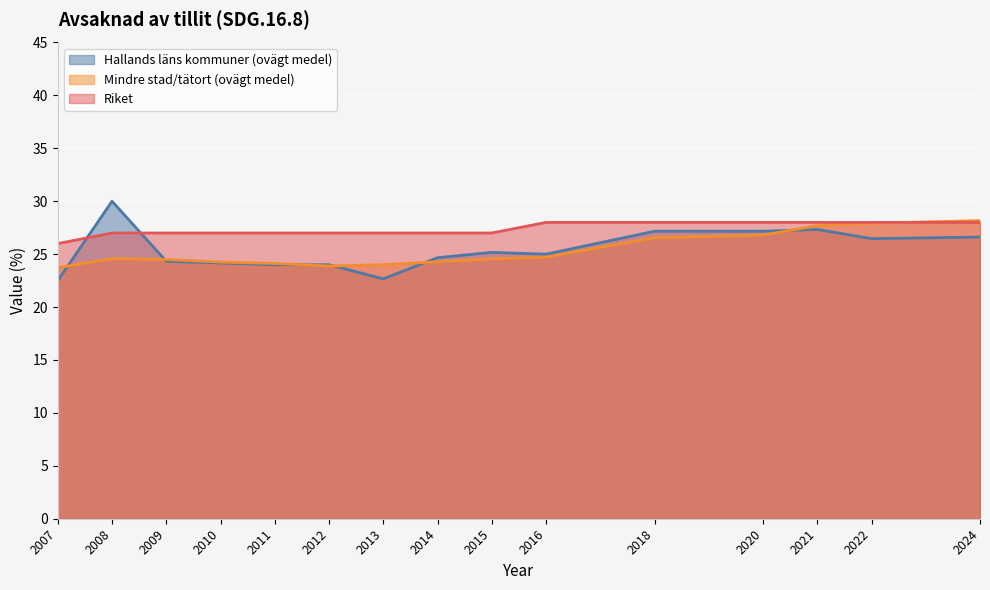

Rank the categories by Riket value from highest to lowest.

2016, 2018, 2020, 2021, 2022, 2024, 2008, 2009, 2010, 2011, 2012, 2013, 2014, 2015, 2007